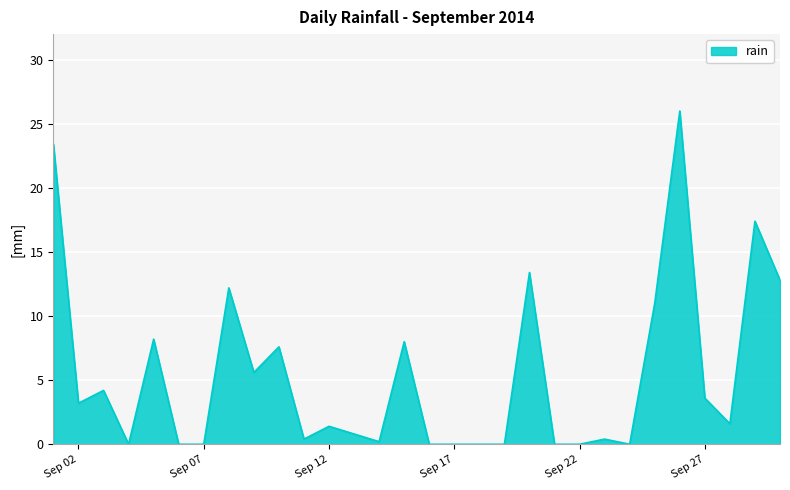

What is the difference between the maximum and second lowest values?

26.0